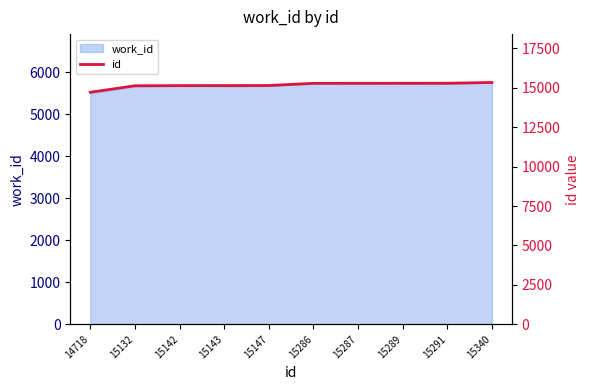

Rank the categories by value from highest to lowest.

15340, 15291, 15289, 15287, 15286, 15147, 15143, 15142, 15132, 14718